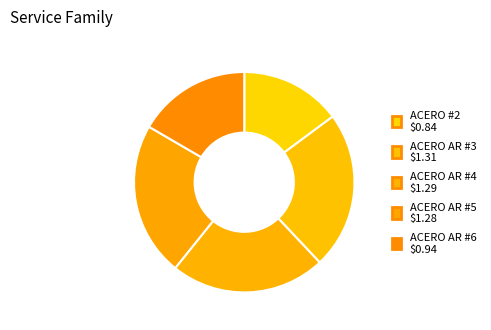

How many slices are in this pie chart?

5